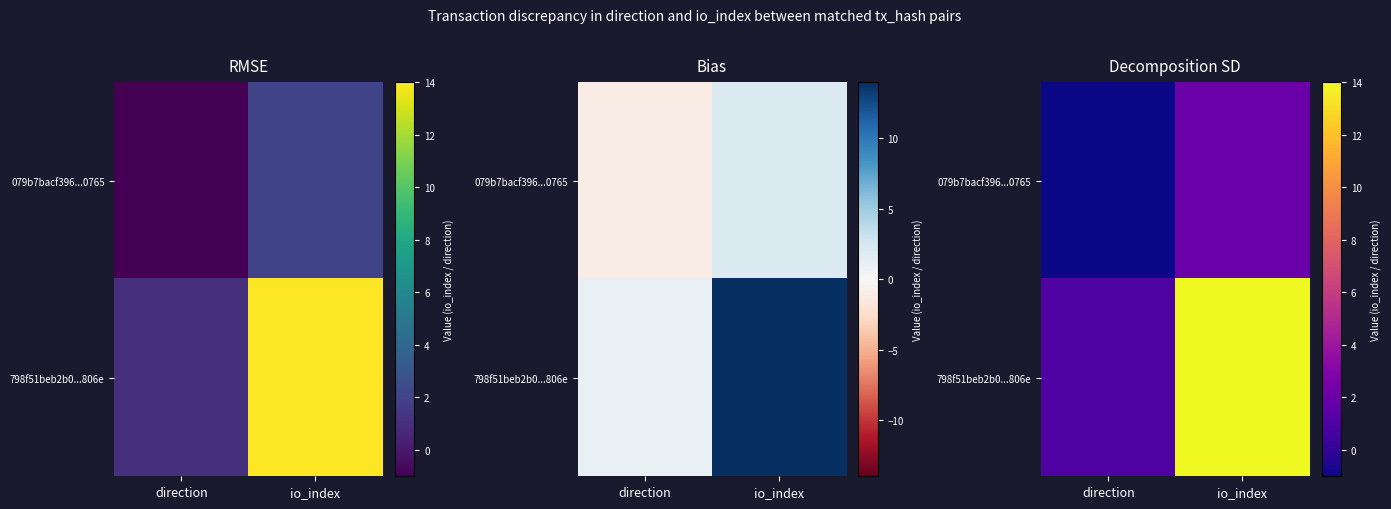

Which series changed the most between direction and io_index?

798f51beb2b0...806e